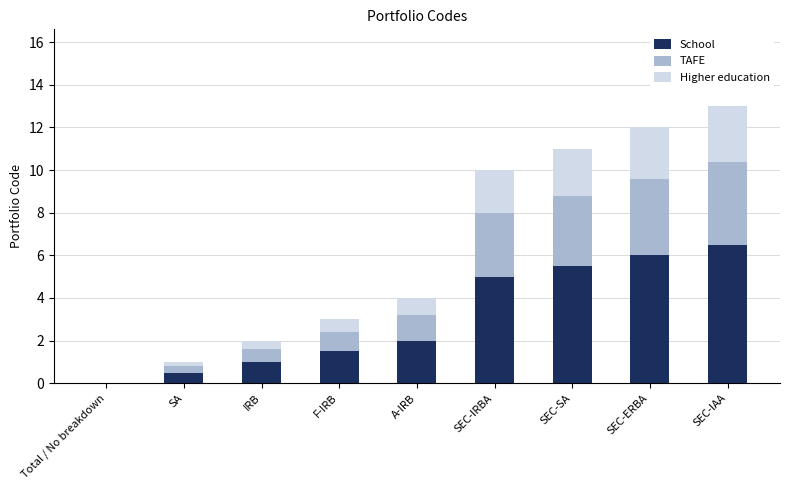

What is the highest value of the School series?

6.5